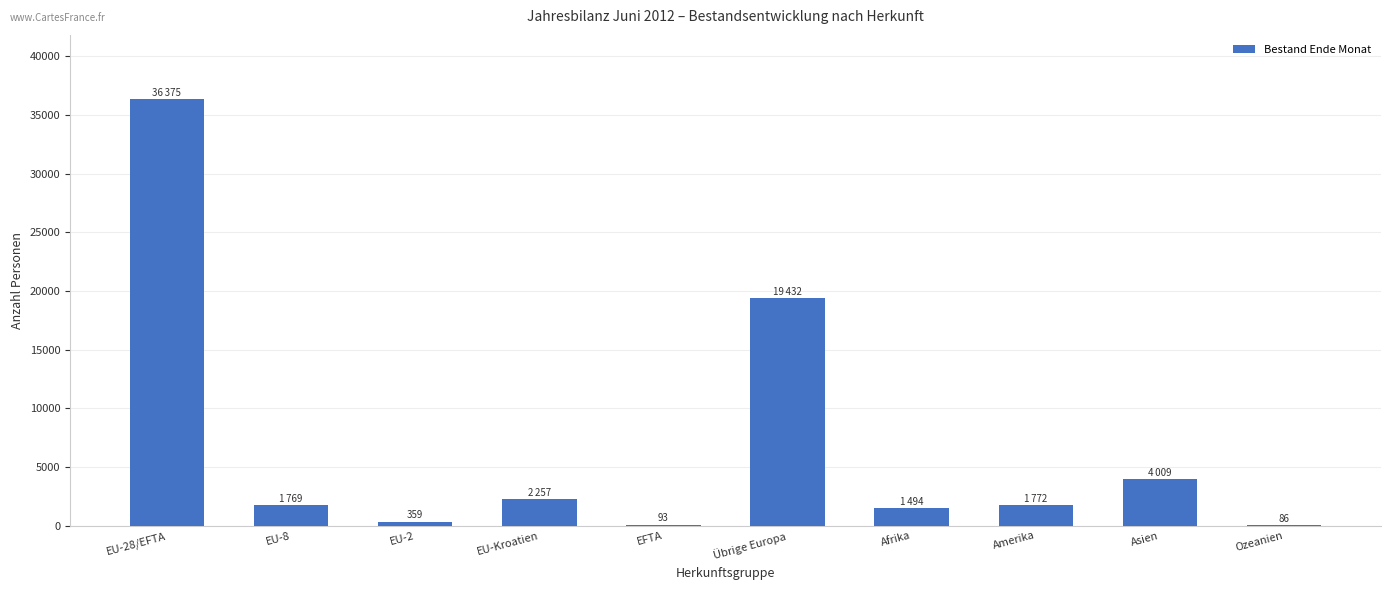

What is the greatest value displayed?

36375